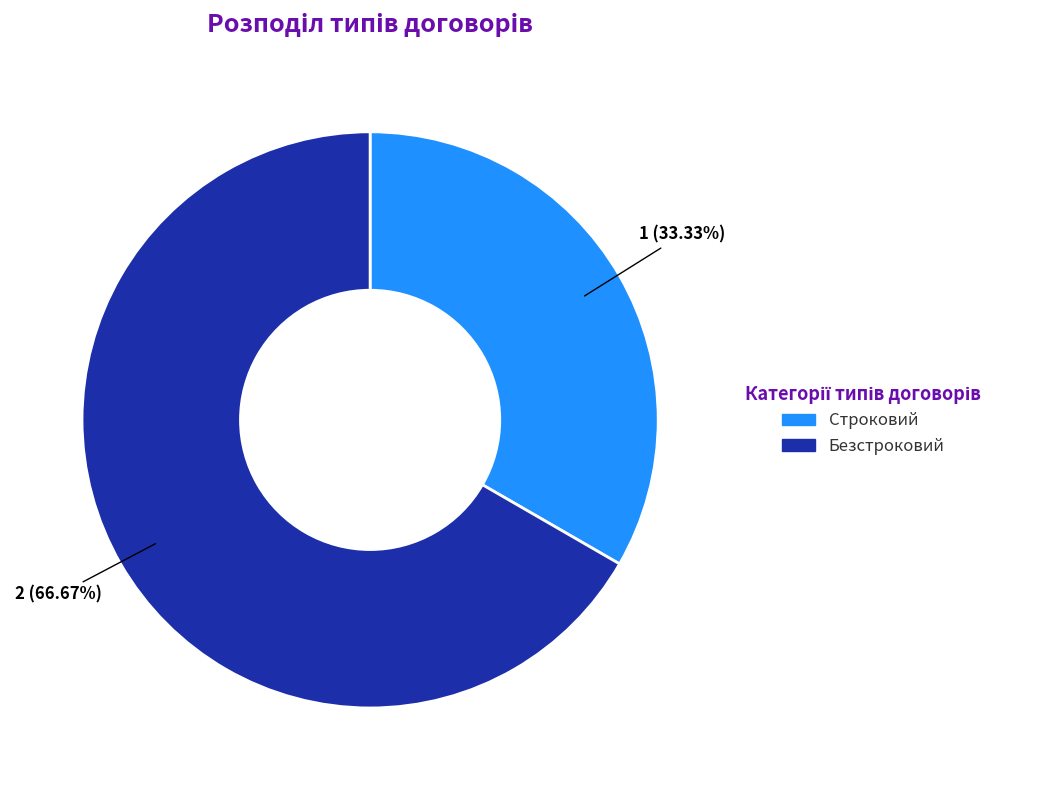

Is there any slice that represents more than half of the pie?

Yes